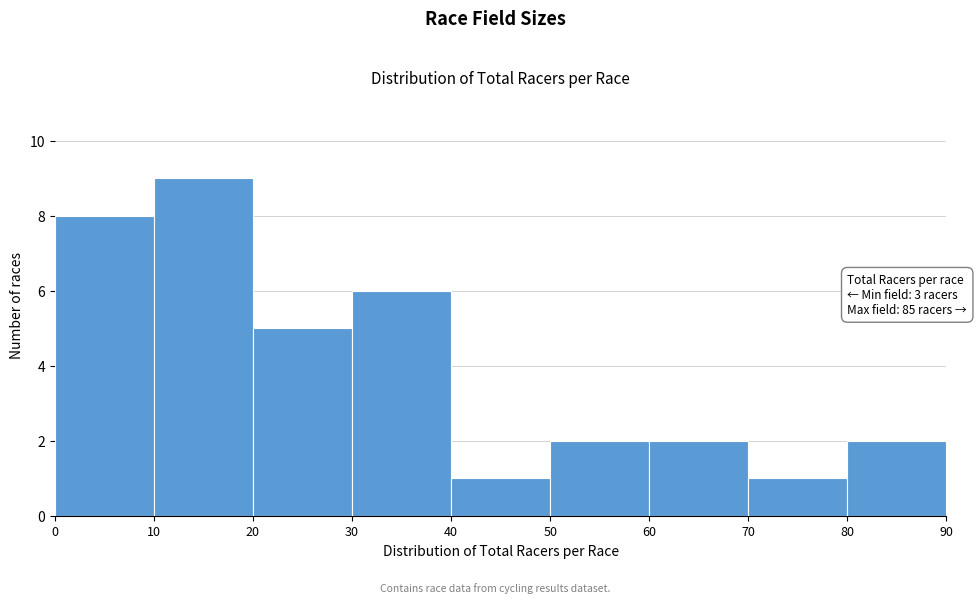

Over which range of the x-axis is the bar tallest?

10 to 20